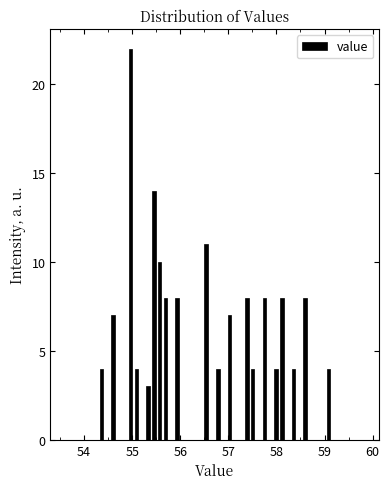

Around what value on the x-axis is the tallest bar? Give the approximate position of its centre, as read against the axis.

55.0